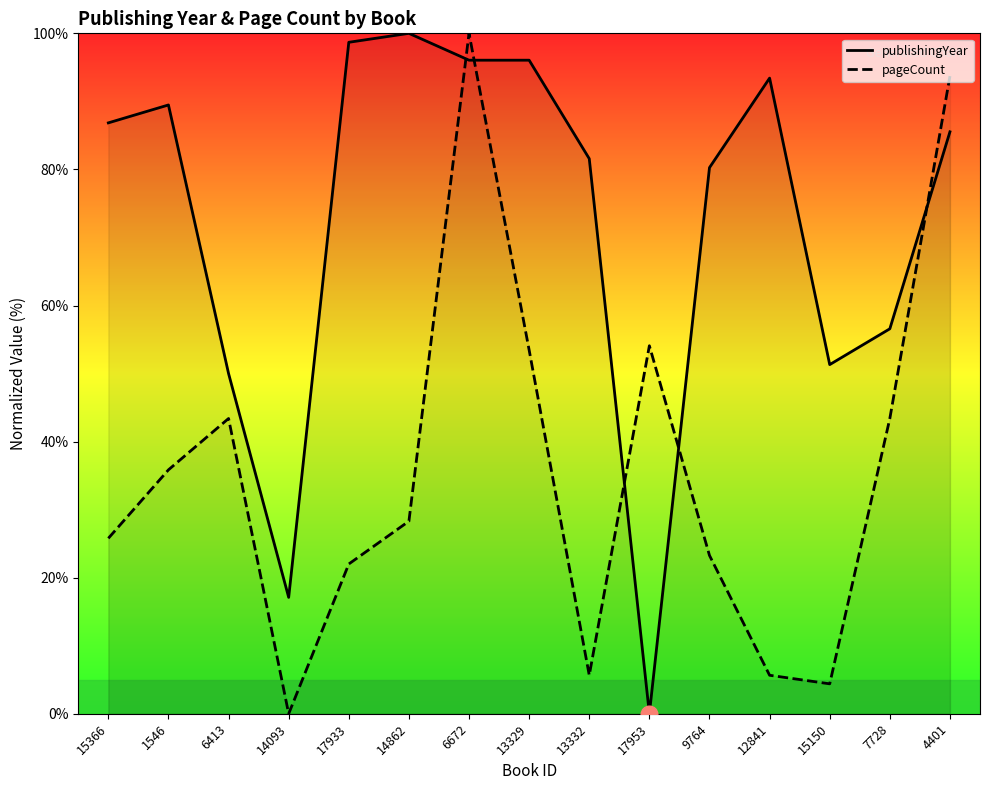

At which category does the chart reach its minimum across all series?

17953